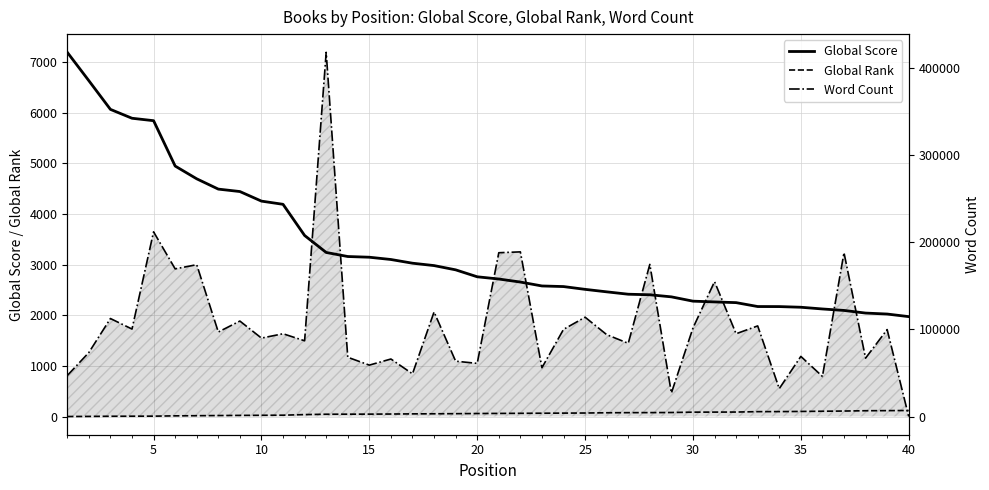

What is the total value across all series at 20?

217848